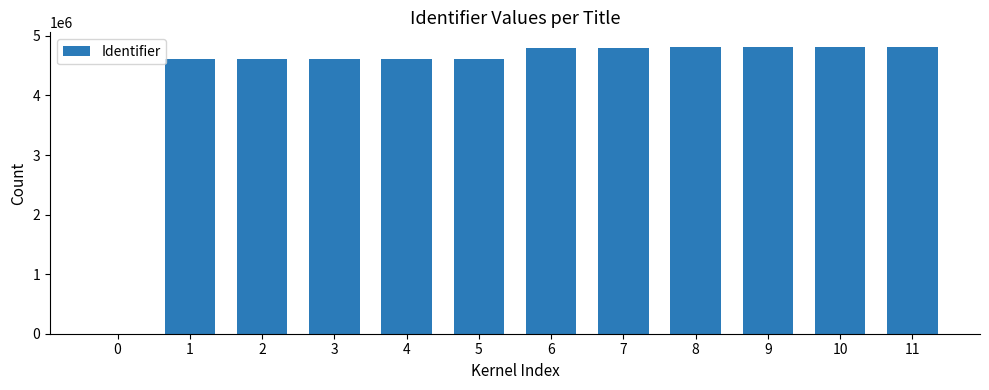

The chart shows a value of -2148967 at 0. True or false?

False